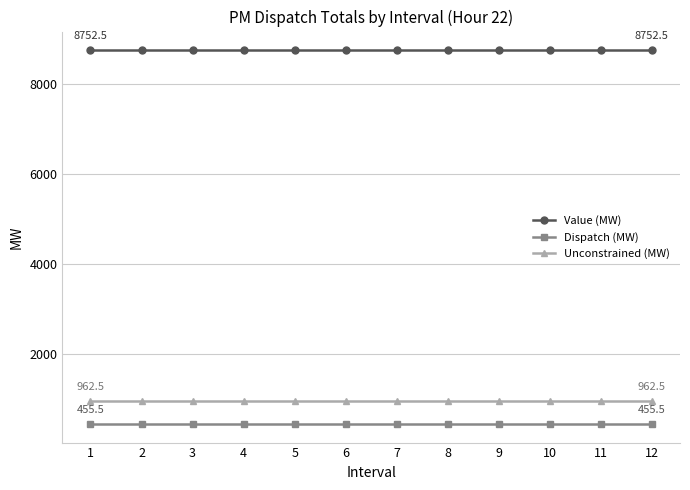

What are all the series names shown in the legend?

Value (MW), Dispatch (MW), Unconstrained (MW)